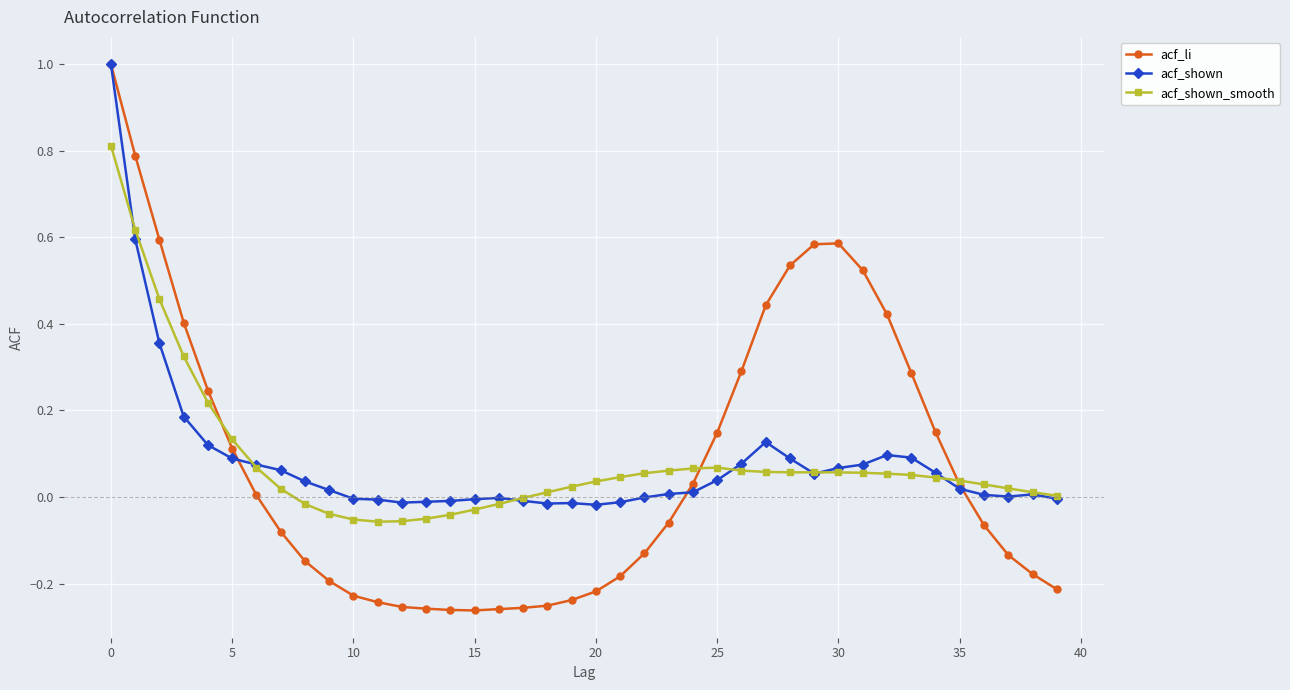

What is the maximum value shown in the chart?

1.0